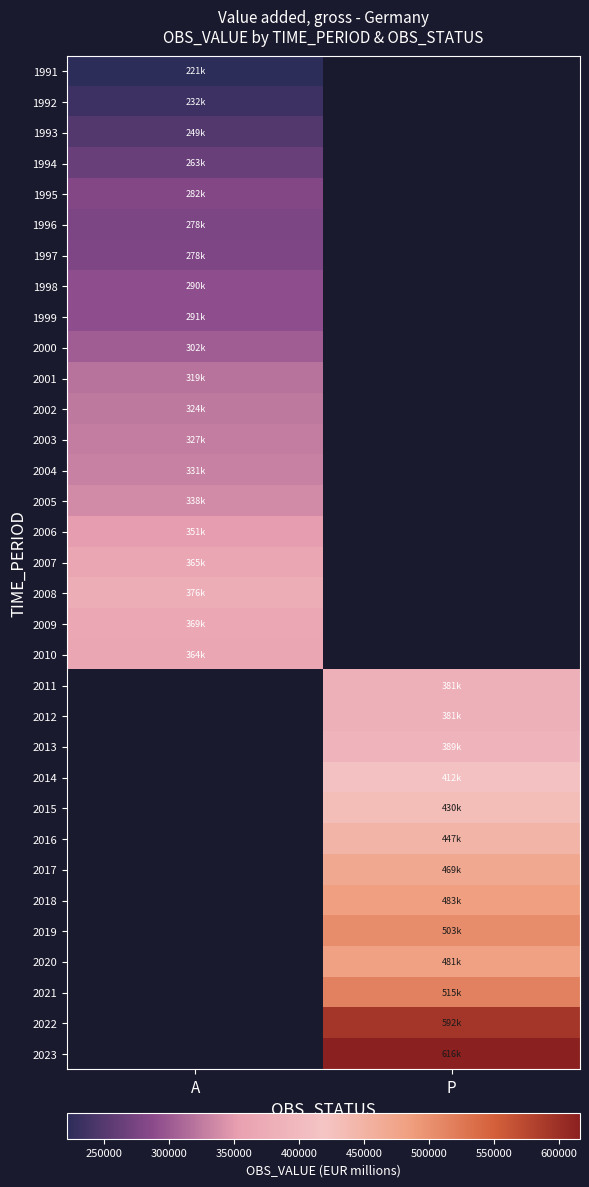

Which series has the widest spread of values?

1991